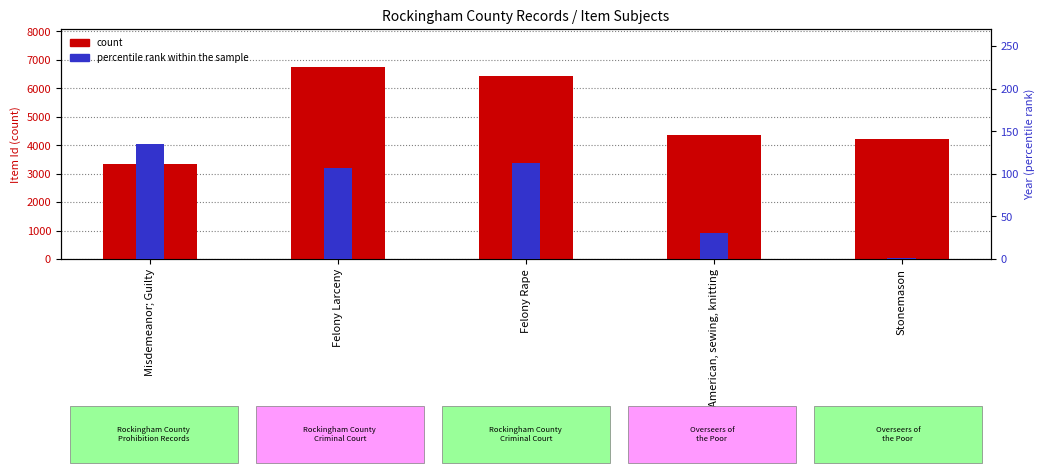

Reading left to right, list all the values displayed in this chart.

count: Misdemeanor; Guilty=3340	Felony Larceny=6736	Felony Rape=6439	African American, sewing, knitting=4367	Stonemason=4210
percentile rank within the sample: Misdemeanor; Guilty=135	Felony Larceny=107	Felony Rape=113	African American, sewing, knitting=30	Stonemason=1